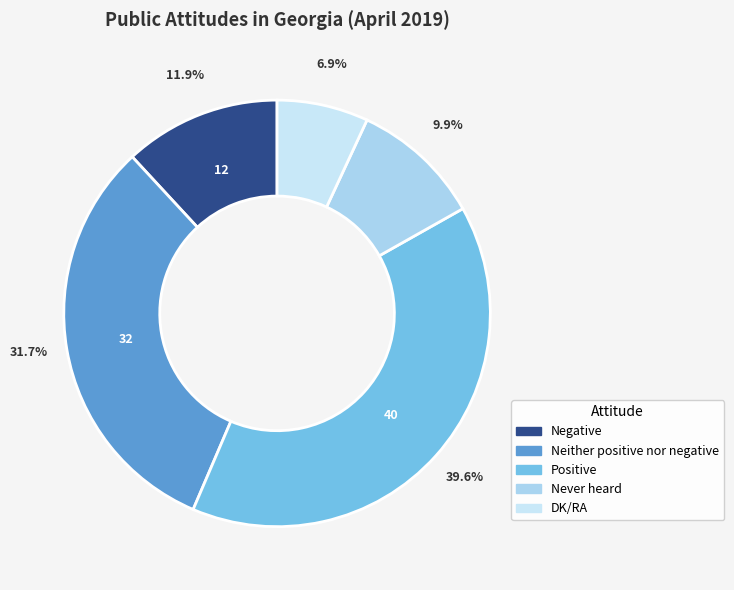

To the nearest percent, what percentage of the pie is DK/RA?

7%